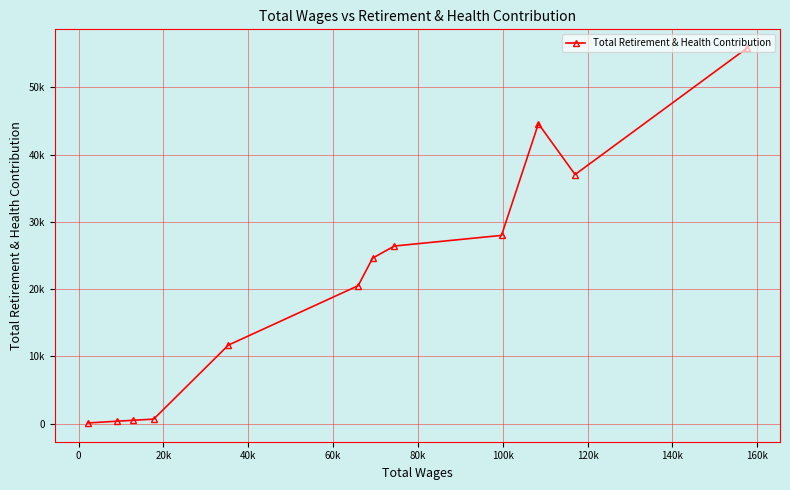

What is the sum of all values?

250239